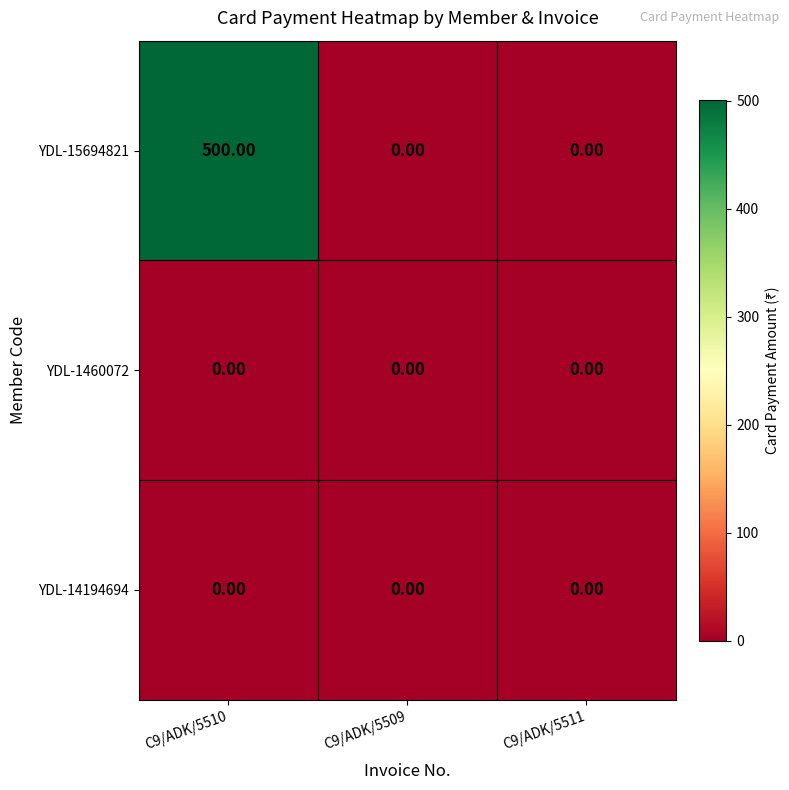

What is the difference between the maximum and minimum values in the YDL-15694821 series?

500